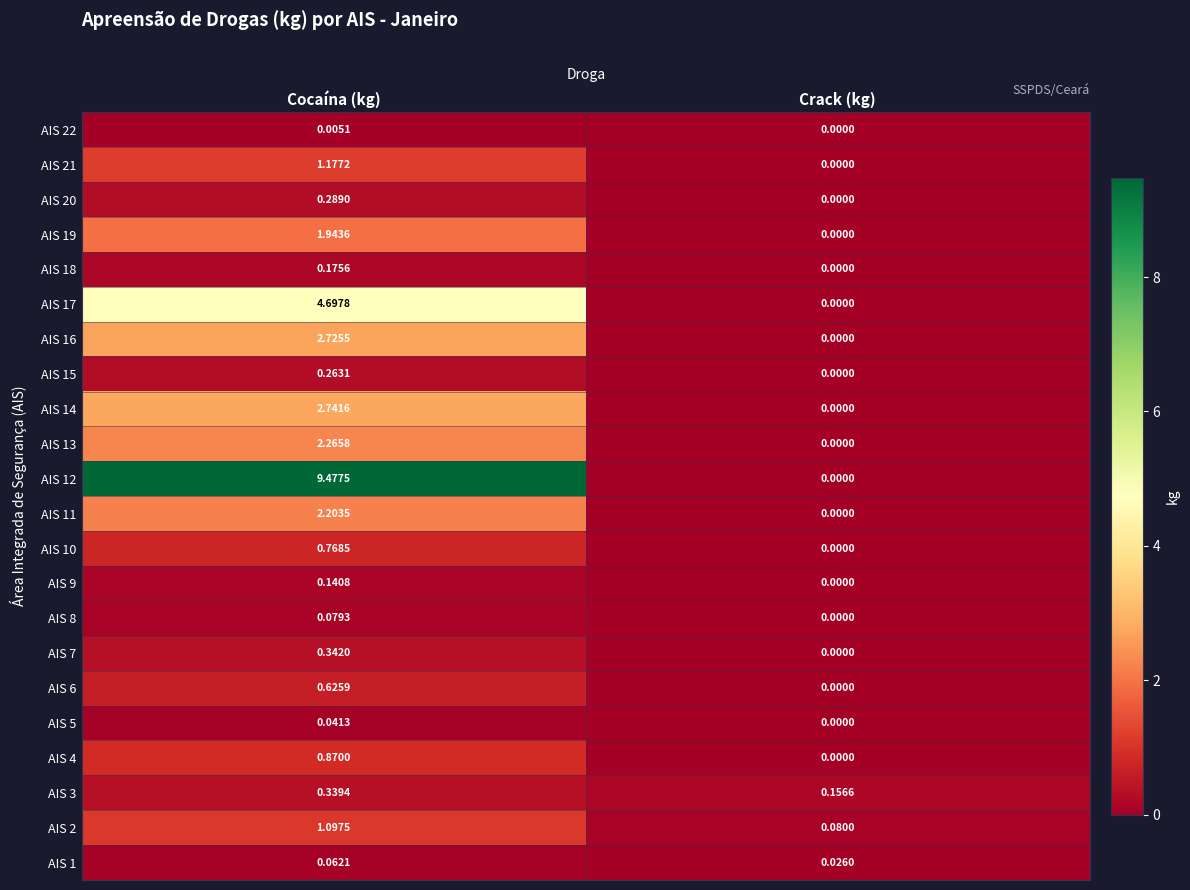

How many categories are shown in the chart?

2